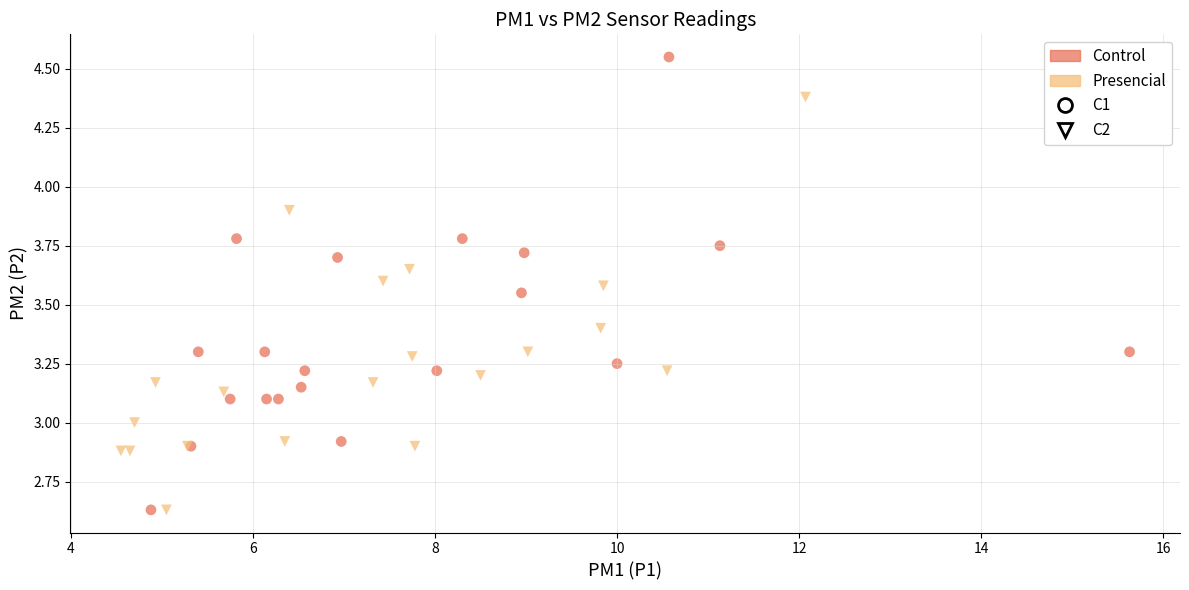

Which series reaches the maximum Y coordinate?

Control